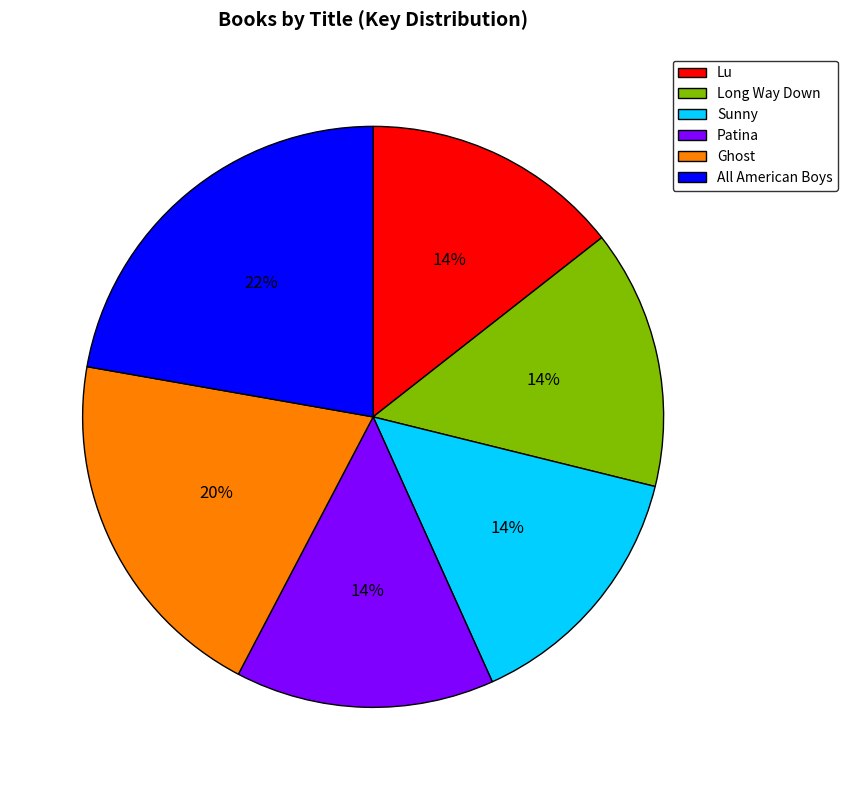

What percentage is the Sunny slice, to the nearest percent?

14%